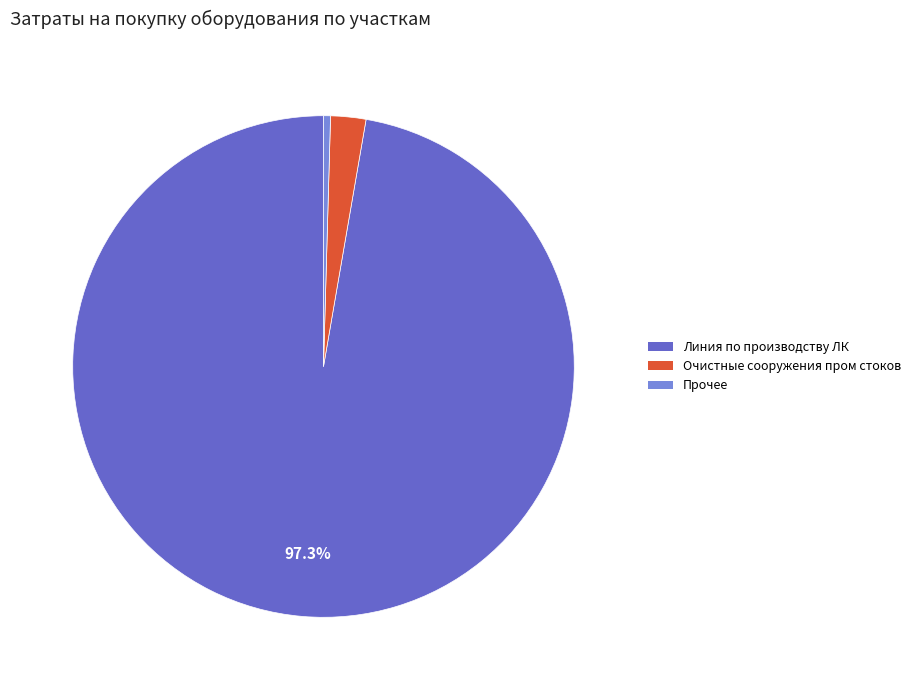

Is there a majority slice in this chart?

Yes